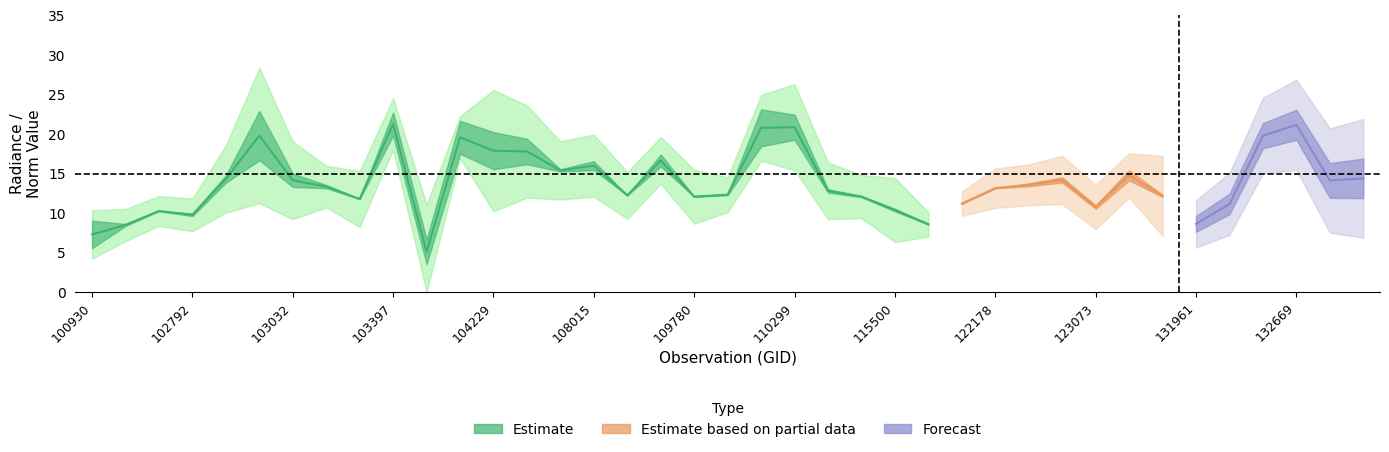

What is the difference between the second highest and second lowest values in the rade9_mult_nadir_norm series?

17.6